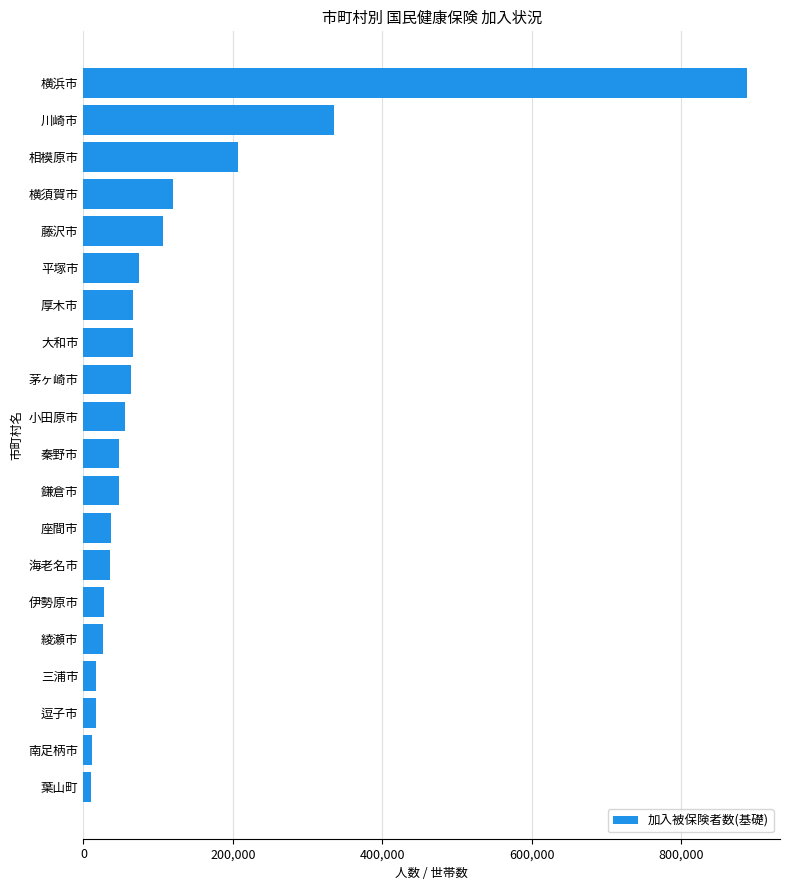

Where is the data nearest to the value 448931?

川崎市